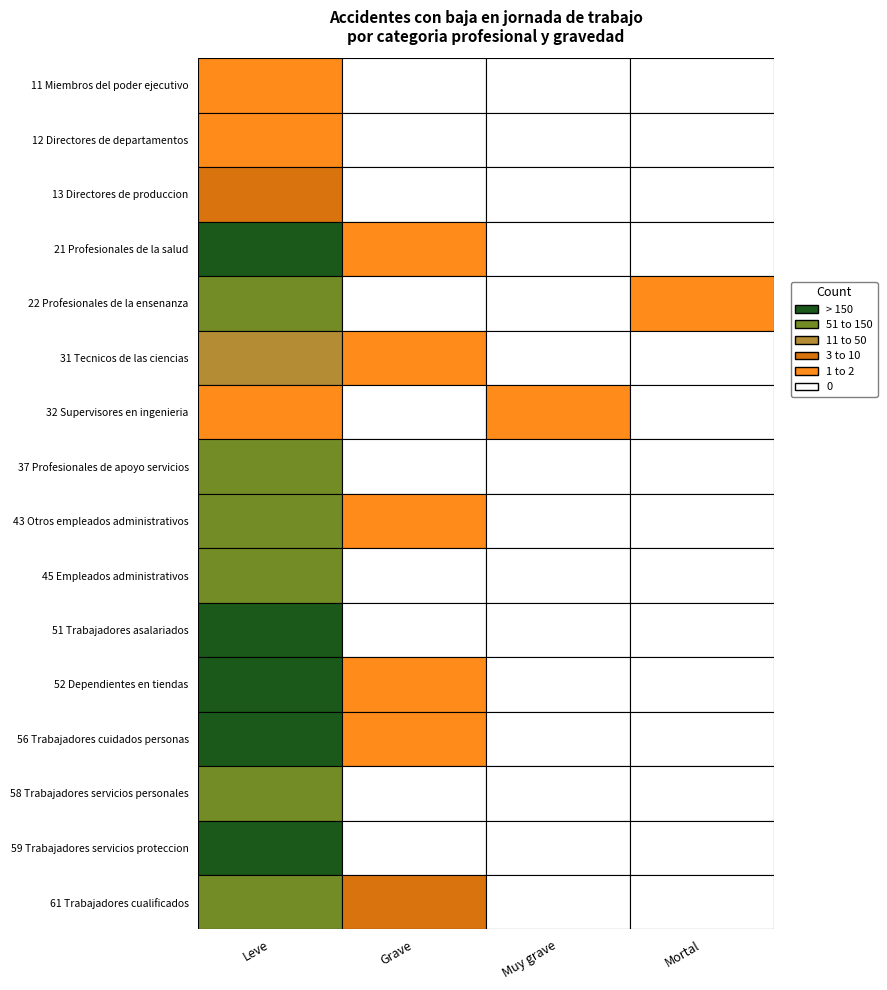

Reading right to left, extract all data points from this chart.

11 Miembros del poder ejecutivo: 0	0	0	2
12 Directores de departamentos: 0	0	0	2
13 Directores de produccion: 0	0	0	4
21 Profesionales de la salud: 0	0	2	198
22 Profesionales de la ensenanza: 1	0	0	57
31 Tecnicos de las ciencias: 0	0	1	36
32 Supervisores en ingenieria: 0	1	0	2
37 Profesionales de apoyo servicios: 0	0	0	91
43 Otros empleados administrativos: 0	0	1	69
45 Empleados administrativos: 0	0	0	109
51 Trabajadores asalariados: 0	0	0	559
52 Dependientes en tiendas: 0	0	1	449
56 Trabajadores cuidados personas: 0	0	1	423
58 Trabajadores servicios personales: 0	0	0	136
59 Trabajadores servicios proteccion: 0	0	0	371
61 Trabajadores cualificados: 0	0	3	83